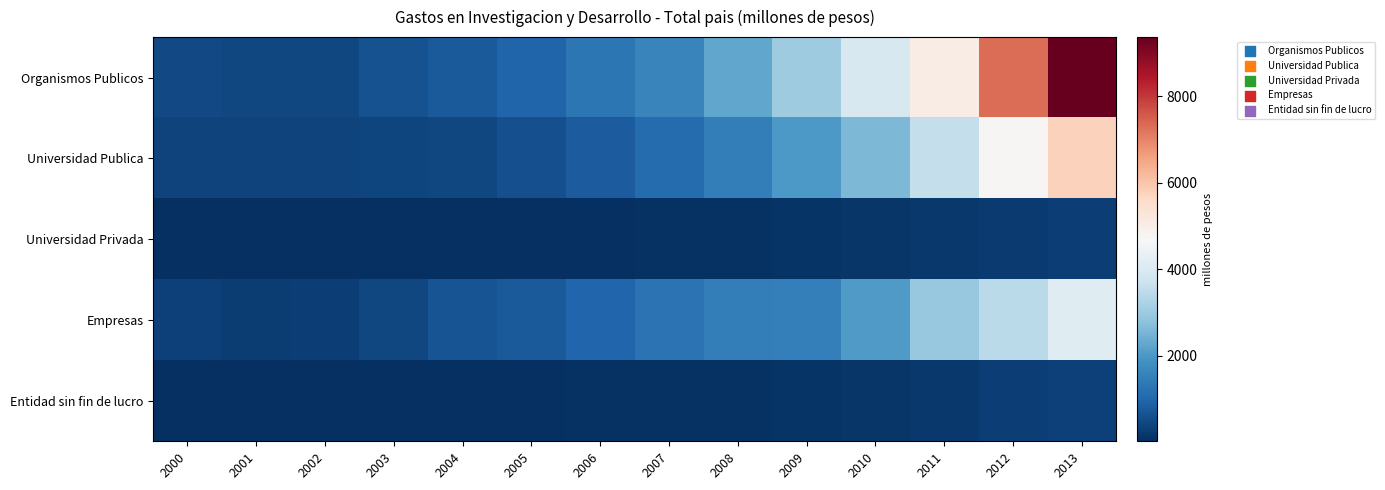

Reading left to right, extract all data points from this chart.

Organismos Publicos: 2000=477.3	2001=455.3	2002=452.4	2003=634.4	2004=776.7	2005=973.2	2006=1316.4	2007=1606.2	2008=2261.0	2009=3048.8	2010=3946.8	2011=5037.5	2012=7306.1	2013=9371.2
Universidad Publica: 2000=389.0	2001=373.7	2002=385.5	2003=397.1	2004=450.2	2005=588.5	2006=801.0	2007=1118.6	2008=1476.4	2009=2008.2	2010=2608.4	2011=3570.6	2012=4757.7	2013=5781.4
Universidad Privada: 2000=28.5	2001=25.6	2002=26.4	2003=25.4	2004=39.7	2005=44.6	2006=55.9	2007=70.9	2008=93.9	2009=126.6	2010=140.2	2011=175.6	2012=237.8	2013=289.7
Empresas: 2000=322.7	2001=260.3	2002=317.0	2003=446.5	2004=646.2	2005=790.1	2006=984.2	2007=1252.4	2008=1484.5	2009=1517.6	2010=2067.1	2011=2935.0	2012=3440.0	2013=4134.2
Entidad sin fin de lucro: 2000=29.6	2001=25.9	2002=34.2	2003=38.3	2004=45.9	2005=54.6	2006=79.5	2007=78.6	2008=93.9	2009=115.3	2010=145.2	2011=198.3	2012=282.7	2013=348.0